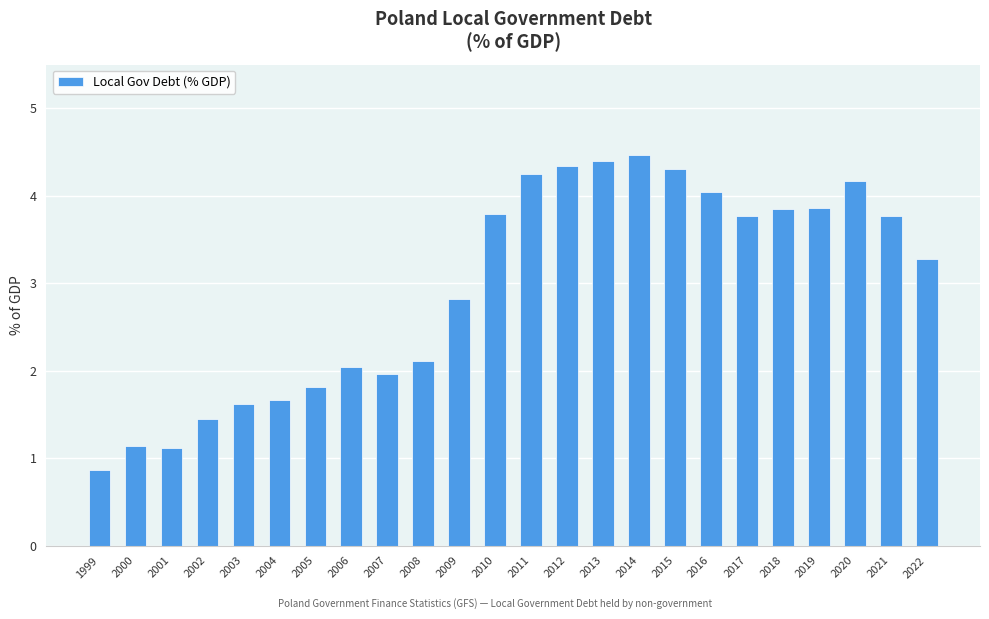

What is the smallest value displayed?

0.9